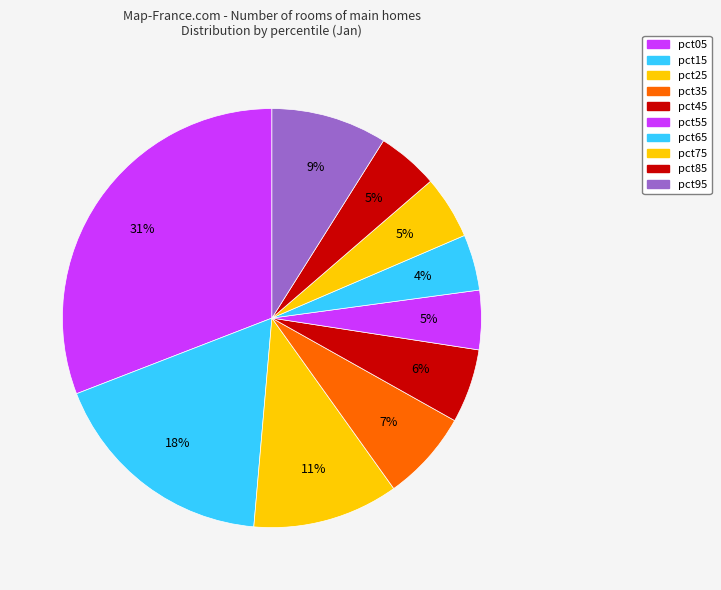

Rank the categories by value from highest to lowest.

pct05, pct15, pct25, pct95, pct35, pct45, pct75, pct85, pct55, pct65